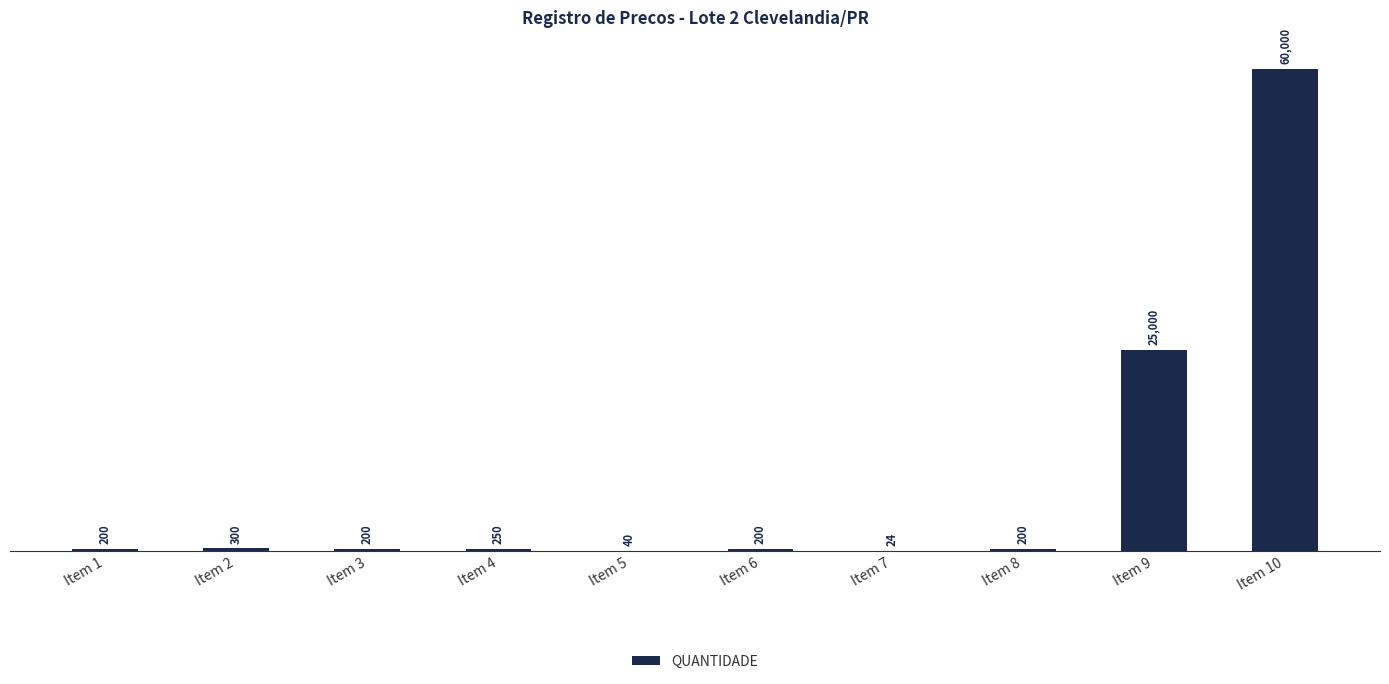

What is the sum of all values?

86414